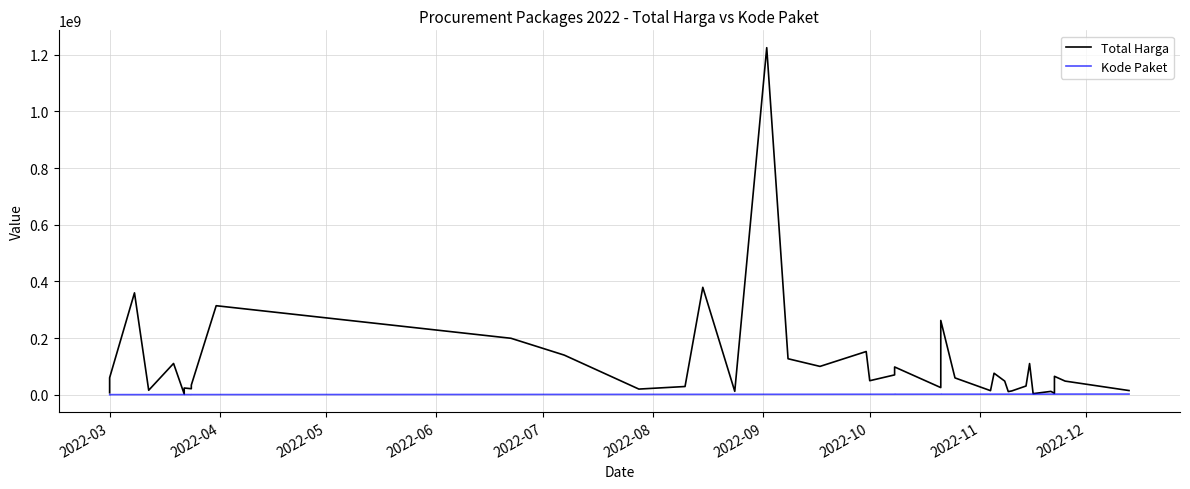

How many interior local valleys does the Kode Paket series have?

4